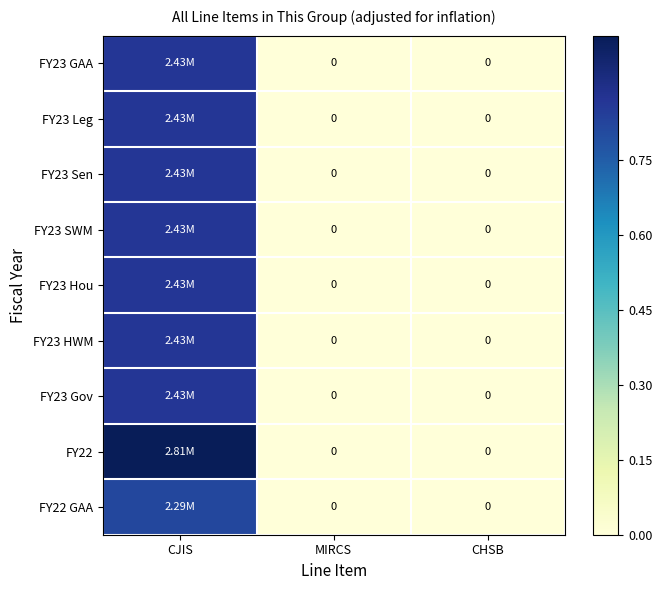

The value of FY23 Gov at CHSB is 0.0. True or false?

True